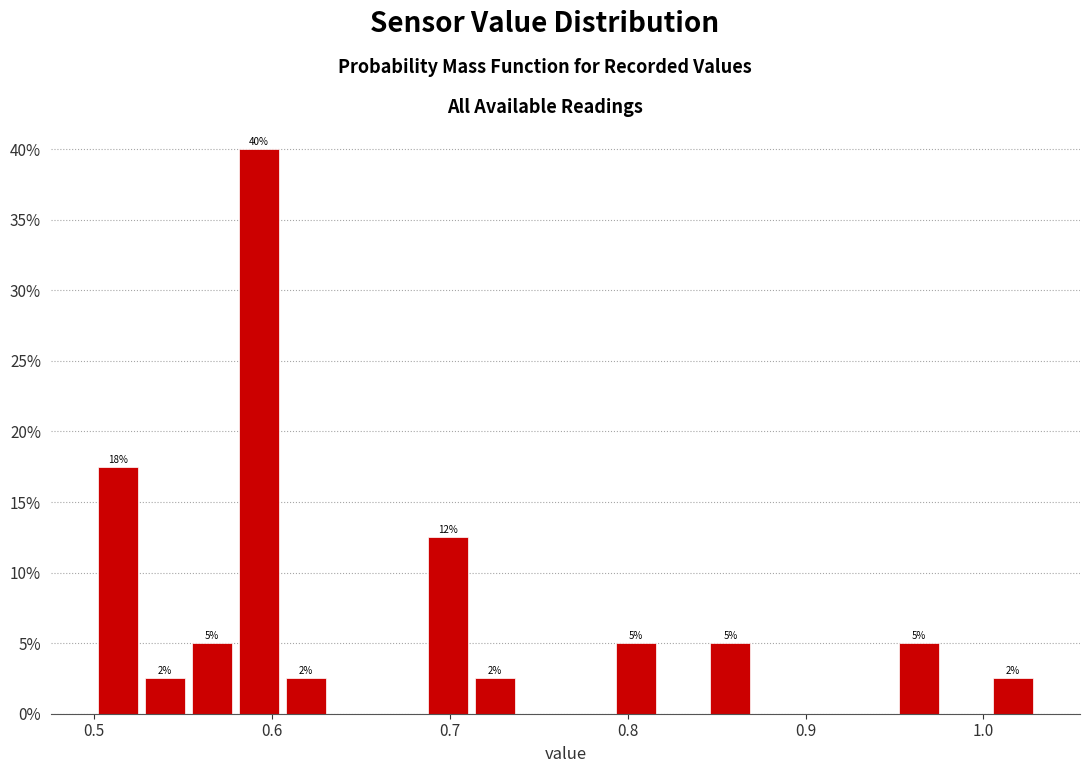

Read against the x-axis, roughly where is the centre of the tallest bar?

0.59